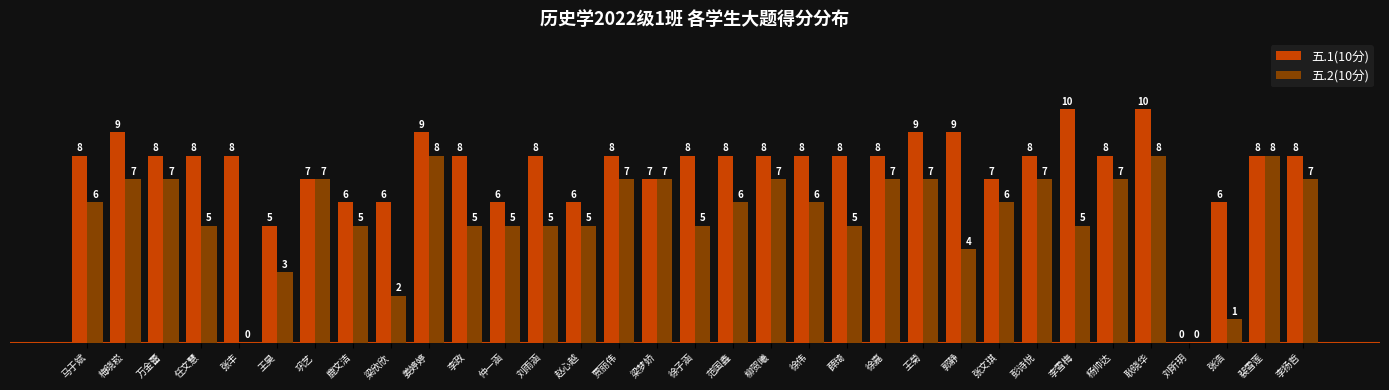

What is the maximum value for 五.2(10分)?

8